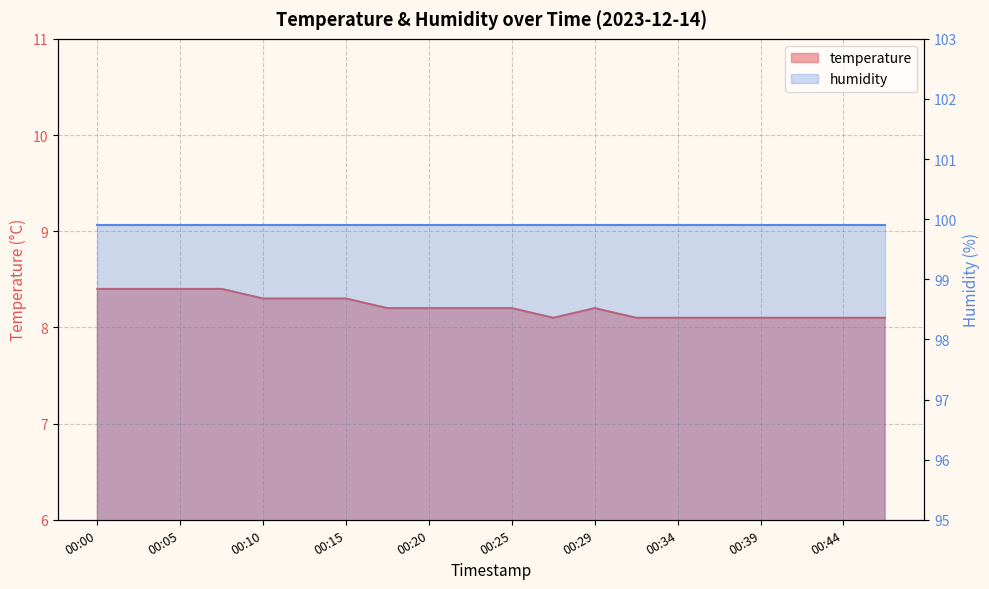

Rank the categories by value from highest to lowest.

00:00, 00:03, 00:05, 00:08, 00:10, 00:12, 00:15, 00:17, 00:20, 00:22, 00:25, 00:29, 00:27, 00:32, 00:34, 00:37, 00:39, 00:42, 00:44, 00:46